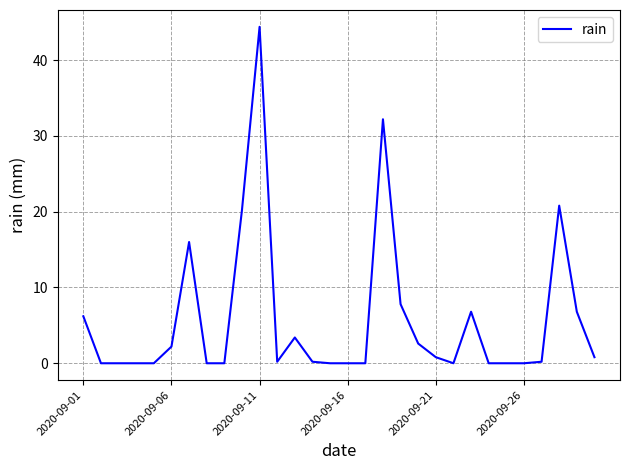

What is the greatest value displayed?

44.4